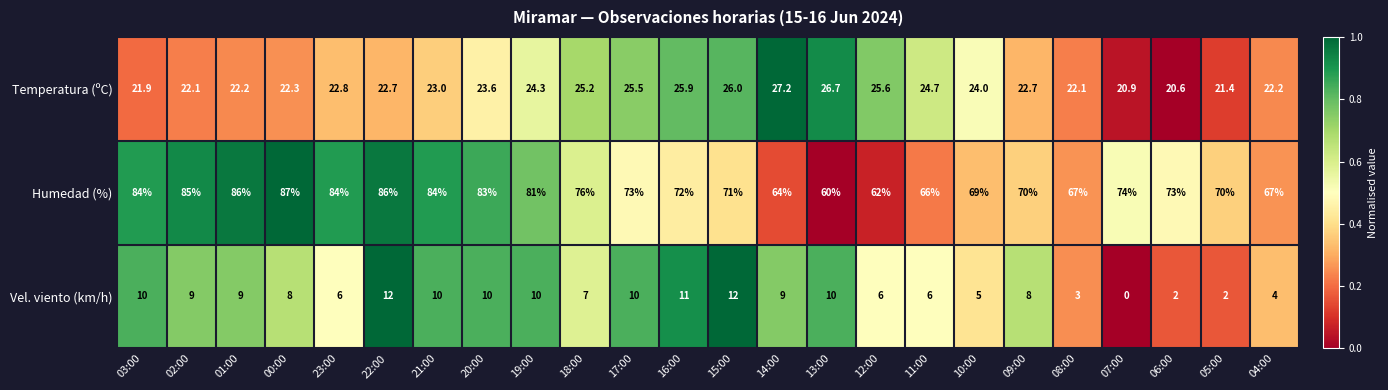

The value of Vel. viento (km/h) at 07:00 is 7.9. True or false?

False